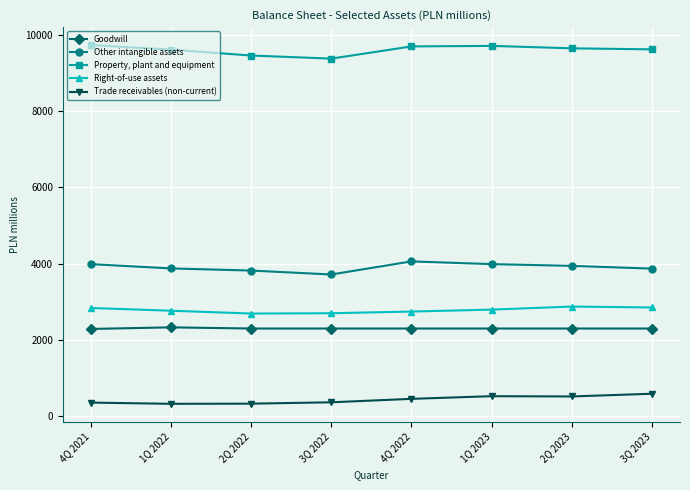

The value of Right-of-use assets at 2Q 2023 is 2872. True or false?

True